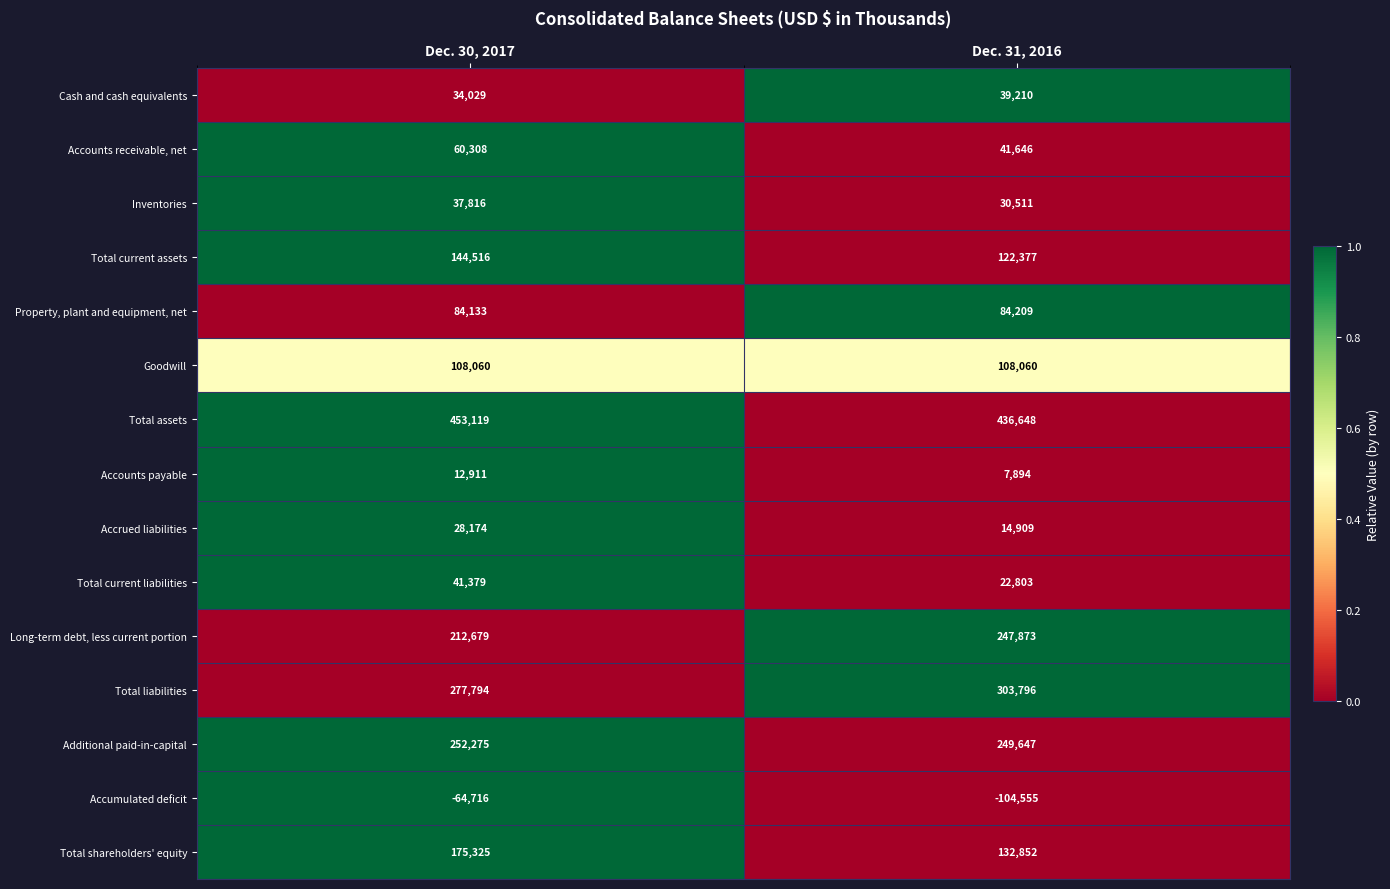

Which series has the largest range (max minus min)?

Total shareholders' equity